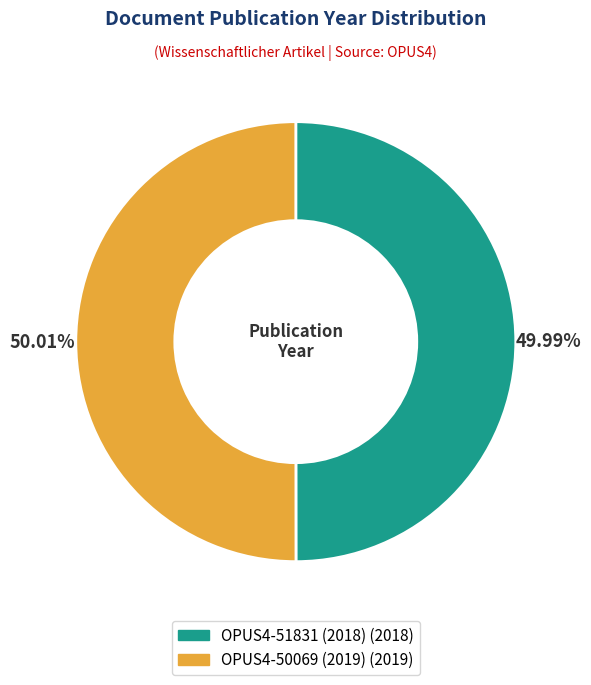

Is there a majority slice in this chart?

Yes